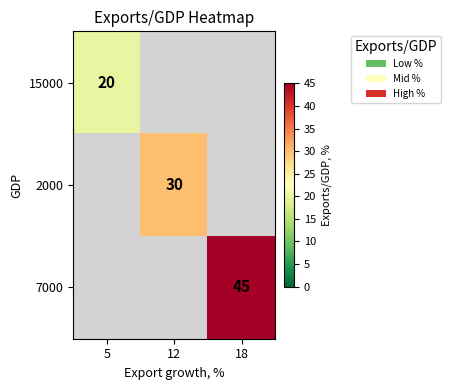

The value of 7000 at 18 is 45. True or false?

True